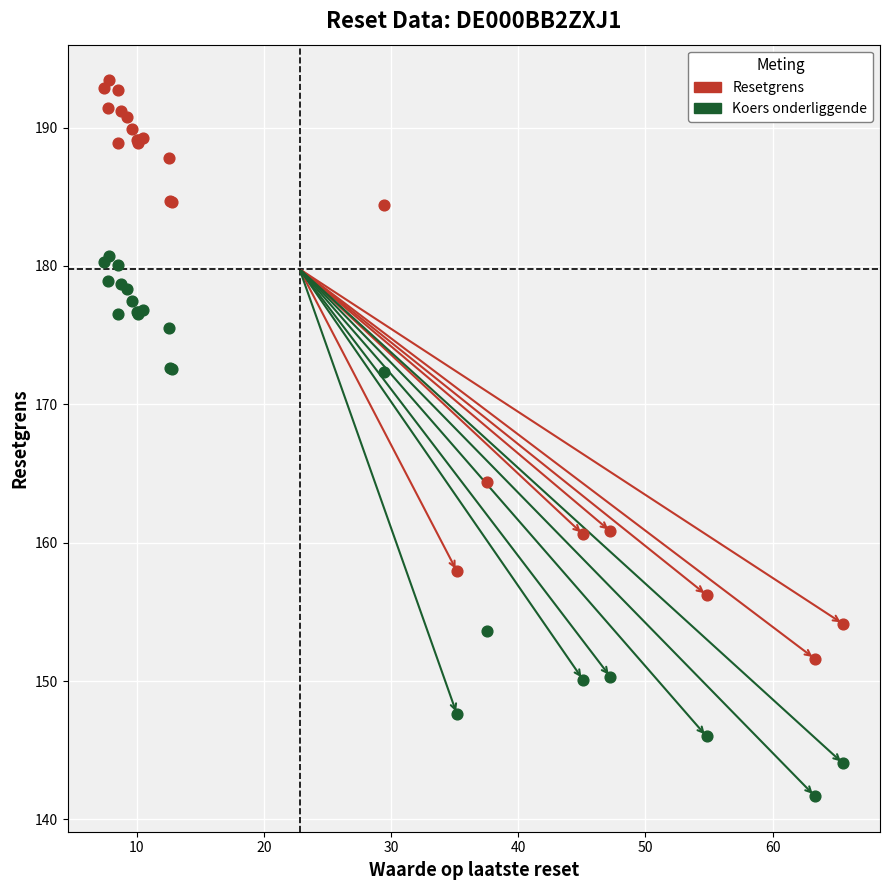

Which series reaches the minimum Y coordinate?

Koers onderliggende